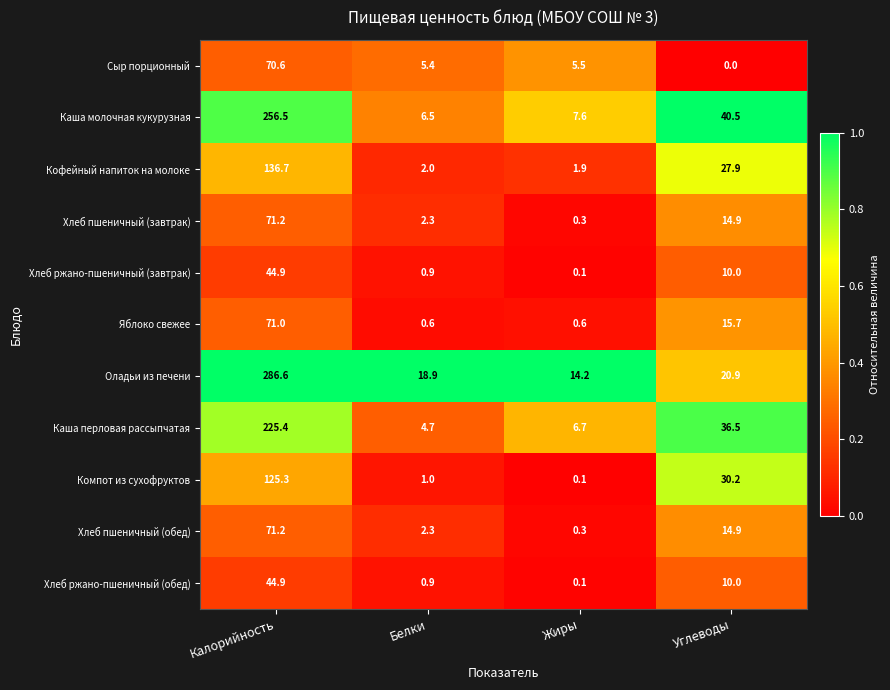

List the labels in order of Хлеб ржано-пшеничный (завтрак) value, largest first.

Калорийность, Углеводы, Белки, Жиры